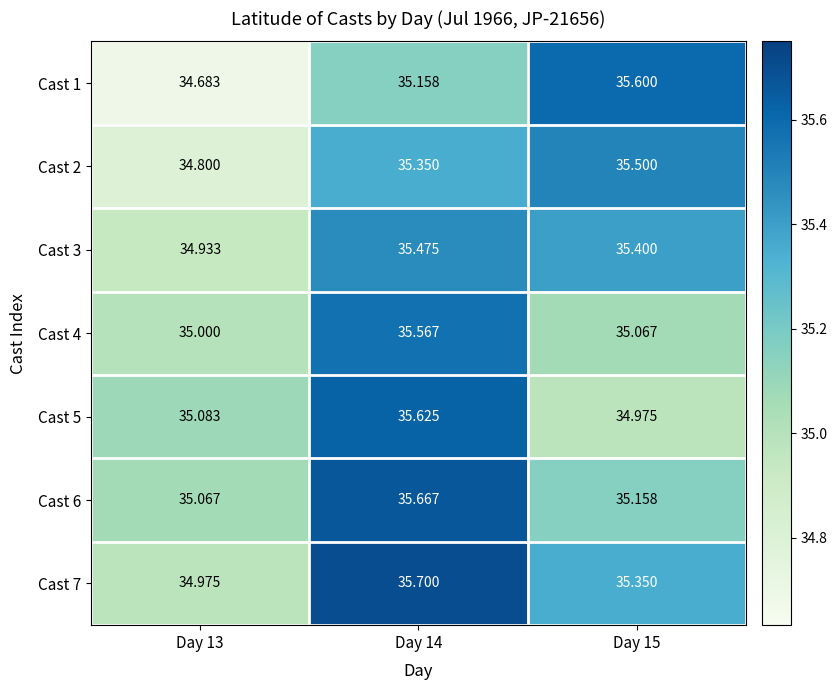

Is the value of Cast 1 at Day 14 greater than the value of Cast 4 at Day 14?

No